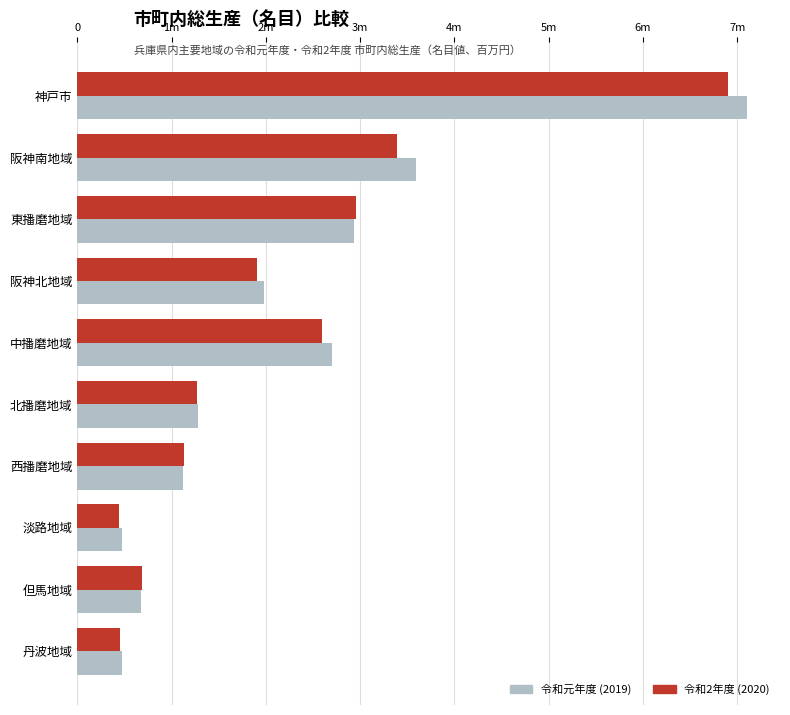

What are all the series names shown in the legend?

令和元年度 (2019), 令和2年度 (2020)